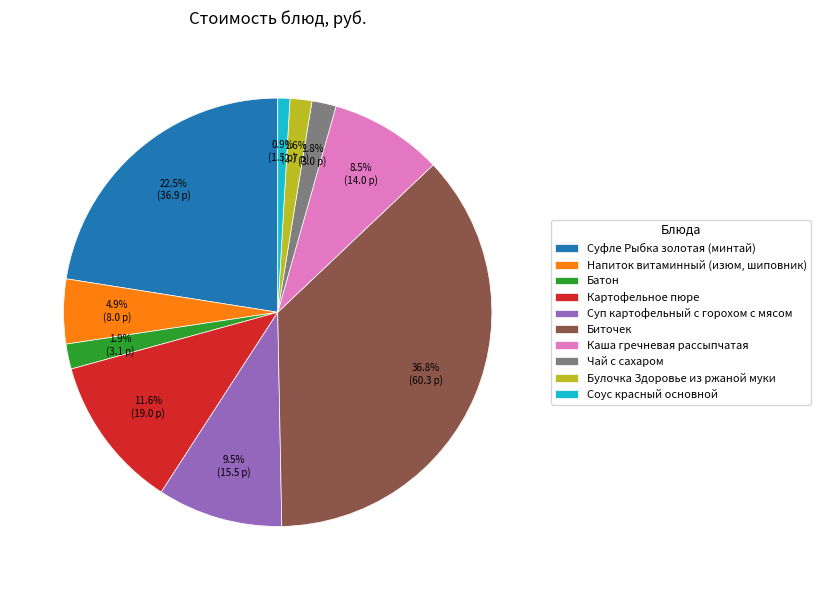

Is Булочка Здоровье из ржаной муки the majority of the pie?

No